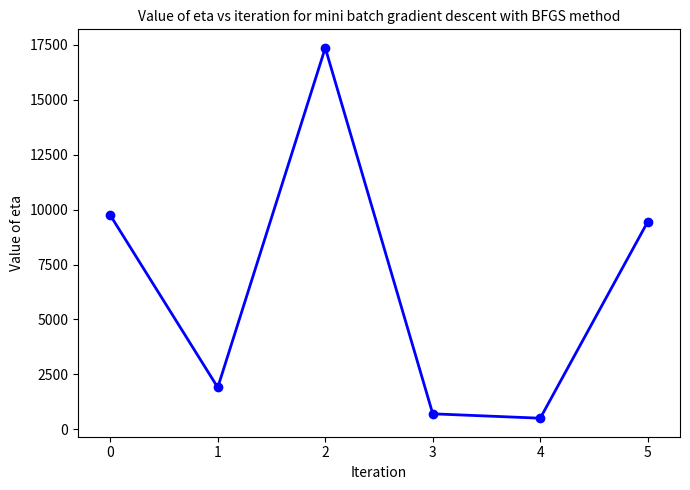

Rank the categories by value from lowest to highest.

4, 3, 1, 5, 0, 2